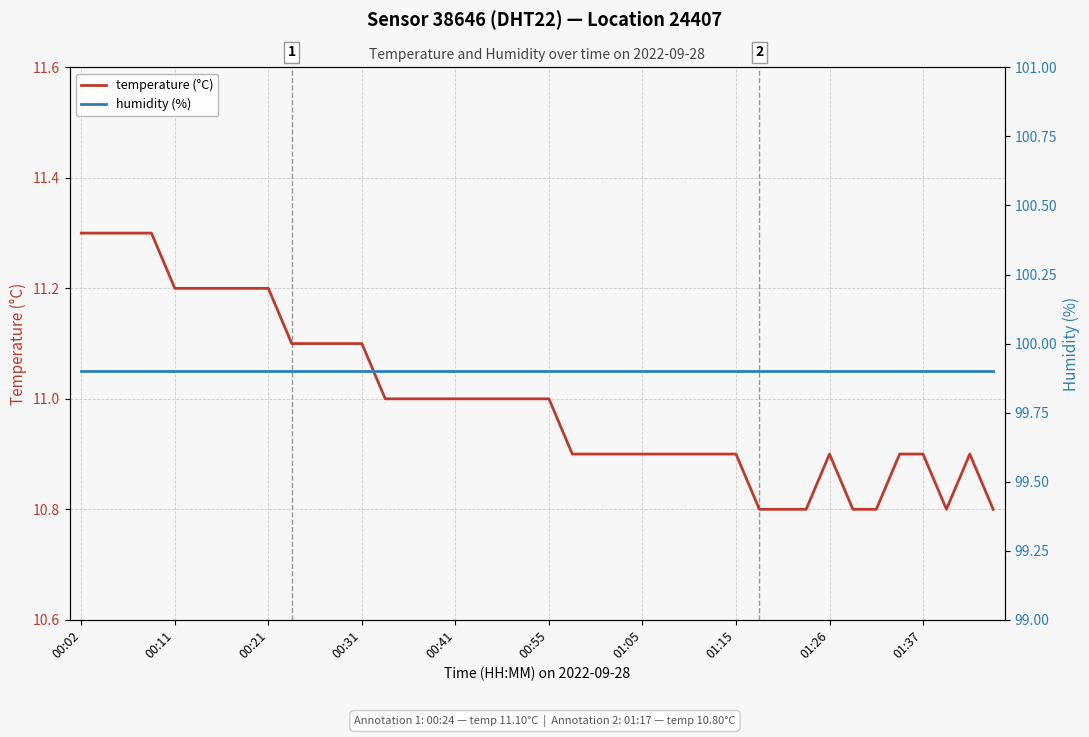

The value of temperature (°C) at 01:37 is 10.9. True or false?

True